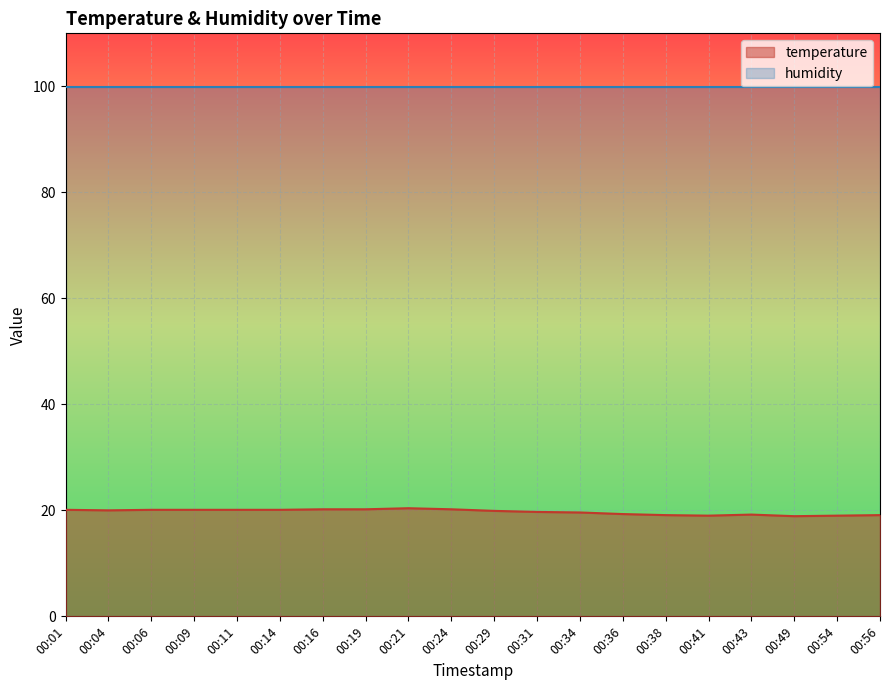

What is the ratio of the value at 00:34 to the value at 00:41?

1.0